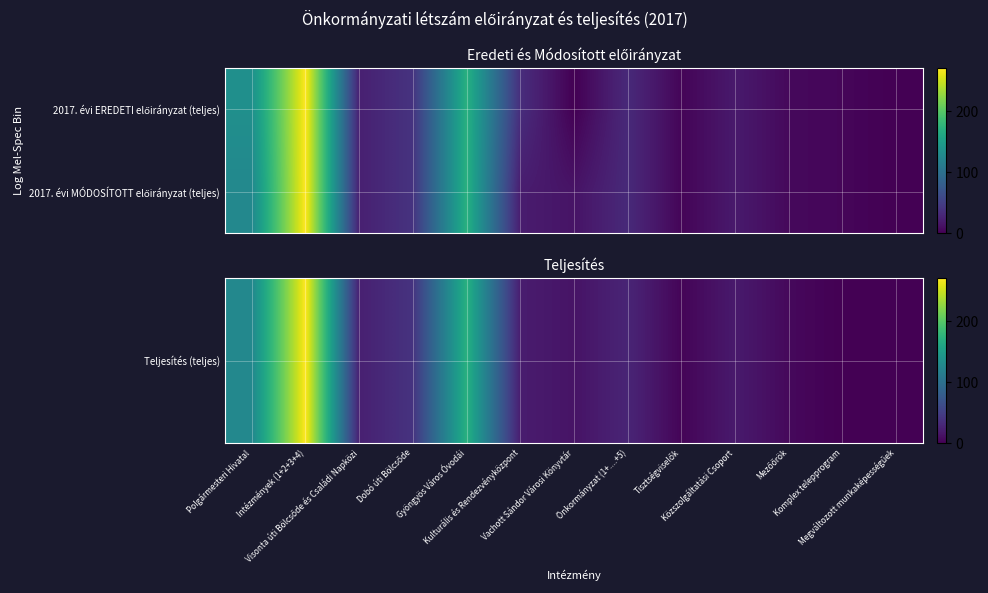

Which series has the largest range (max minus min)?

Teljesítés (teljes)